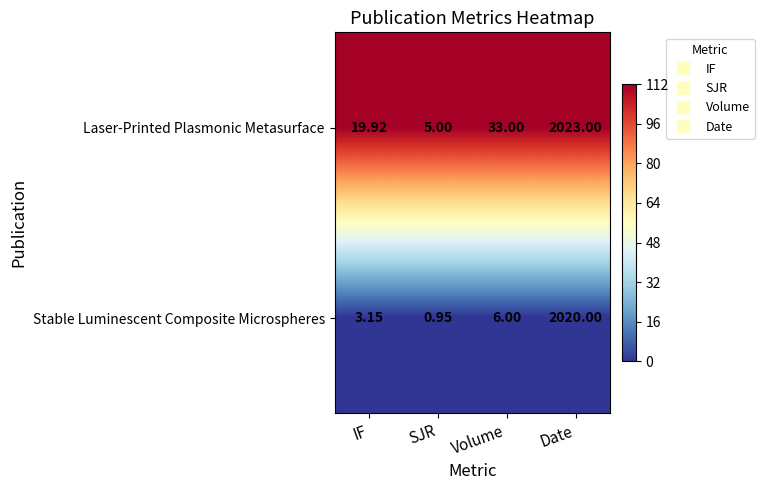

Which series changed the most between IF and Date?

Stable Luminescent Composite Microspheres